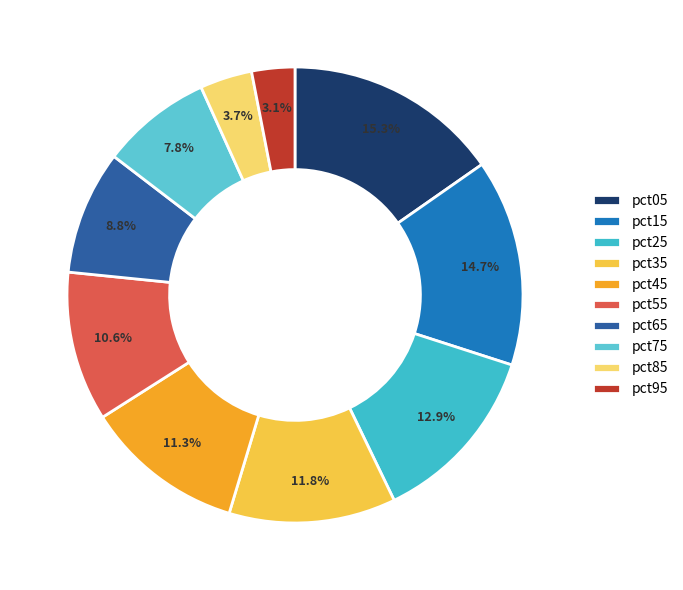

Which has a higher value, pct35 or pct55?

pct35